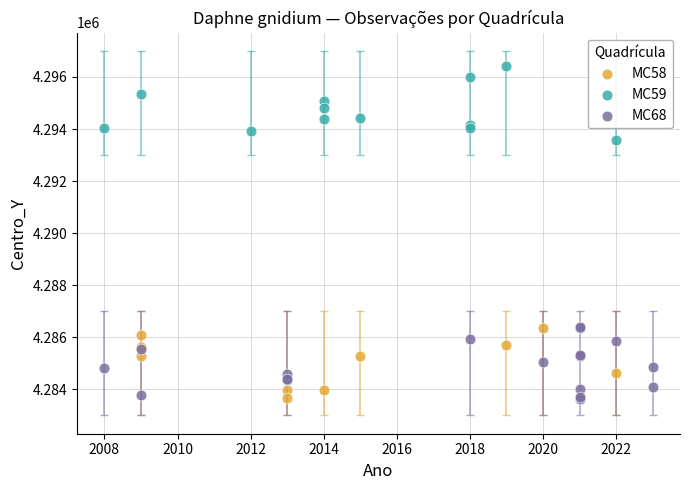

Which series contains the highest Y value?

MC59